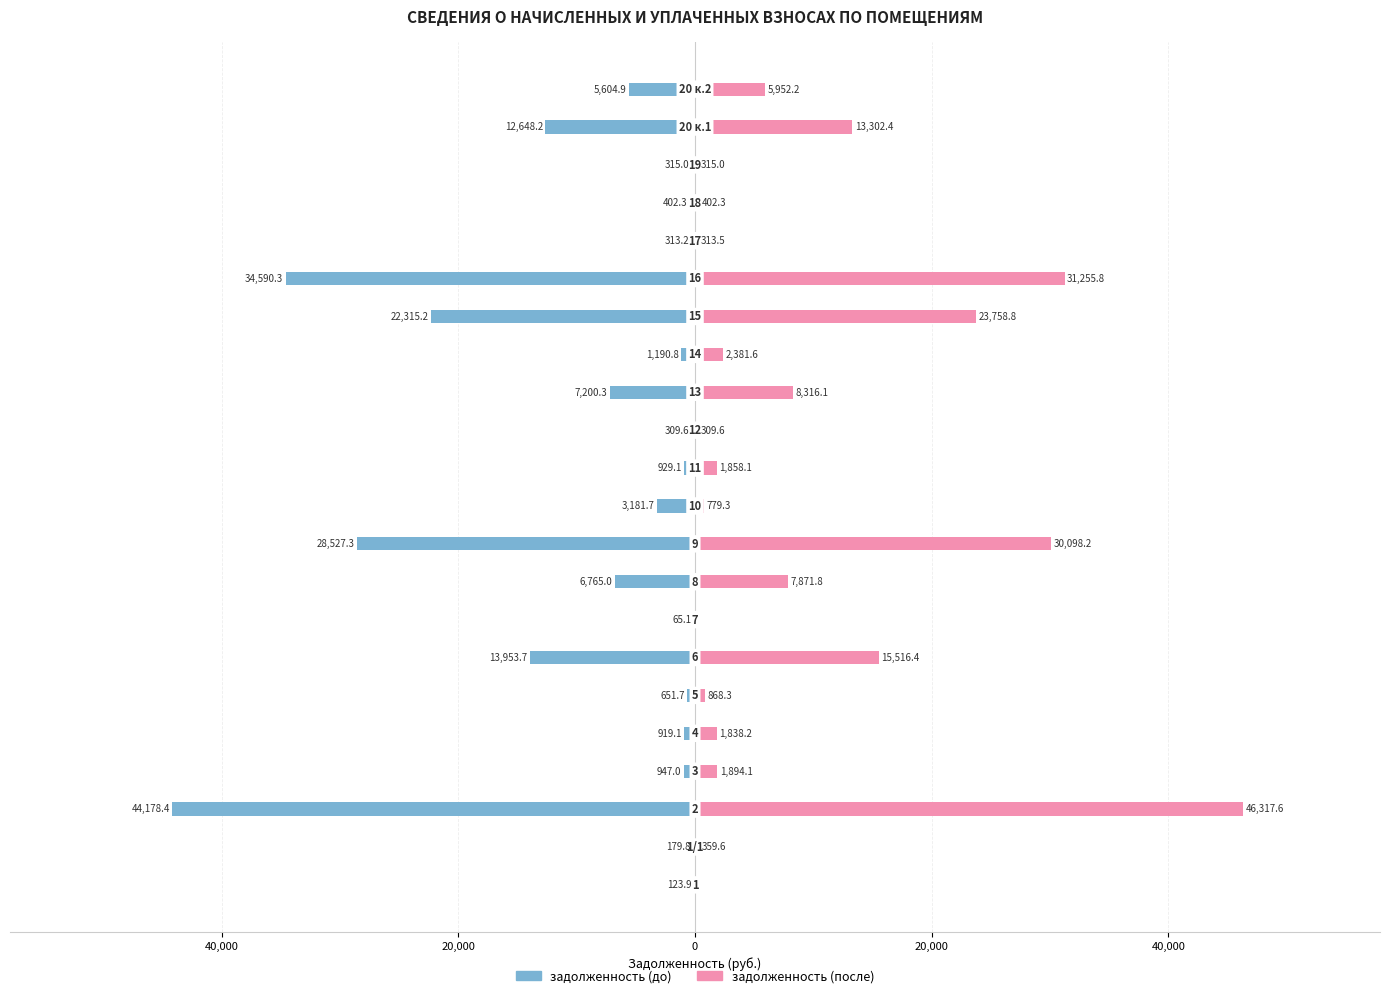

What is the label of the 11th bar from the left?

10